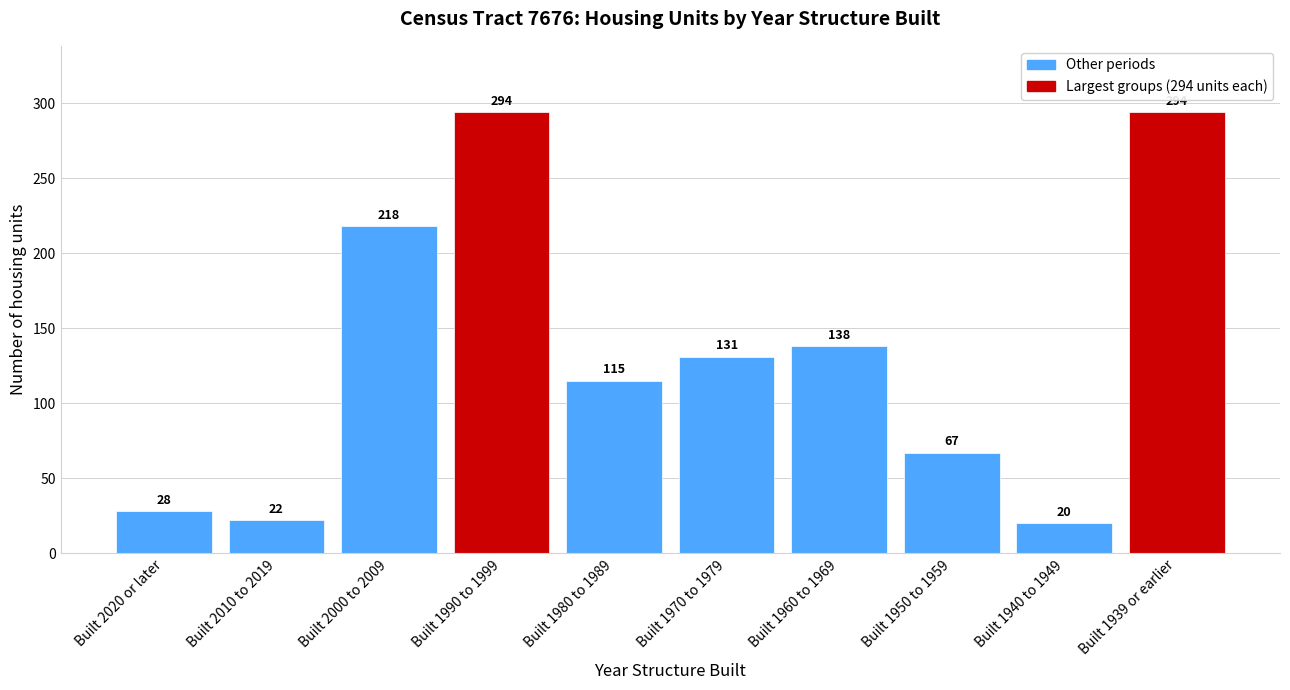

Reading right to left, extract all data points from this chart.

Built 1939 or earlier=294	Built 1940 to 1949=20	Built 1950 to 1959=67	Built 1960 to 1969=138	Built 1970 to 1979=131	Built 1980 to 1989=115	Built 1990 to 1999=294	Built 2000 to 2009=218	Built 2010 to 2019=22	Built 2020 or later=28